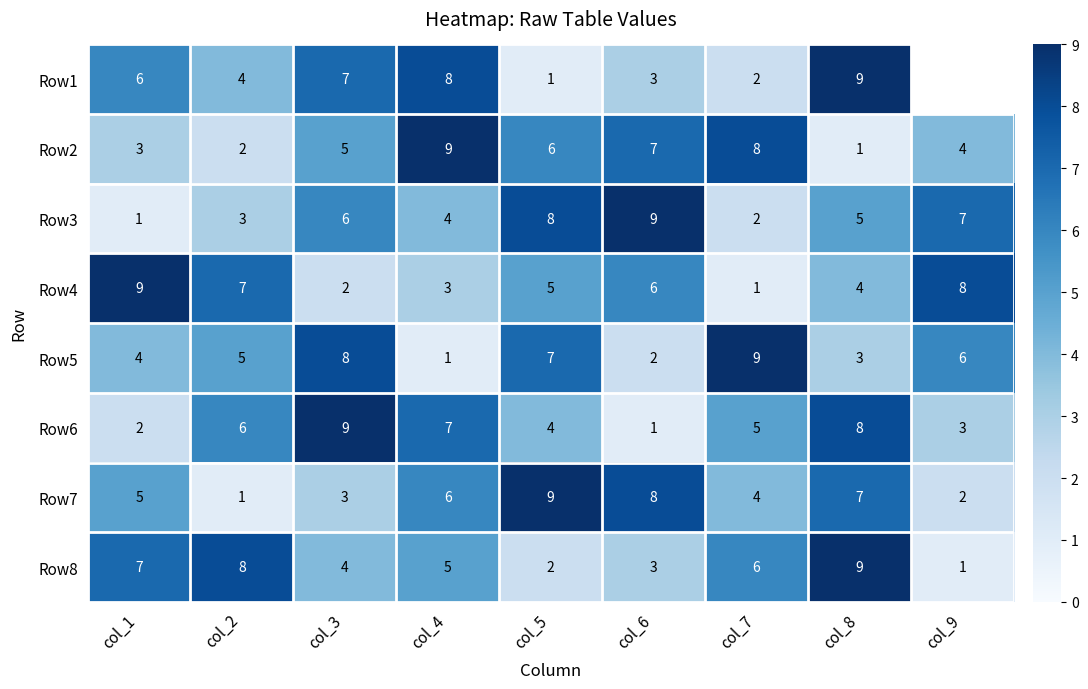

Is the value of Row2 at col_2 greater than the value of Row3 at col_1?

Yes